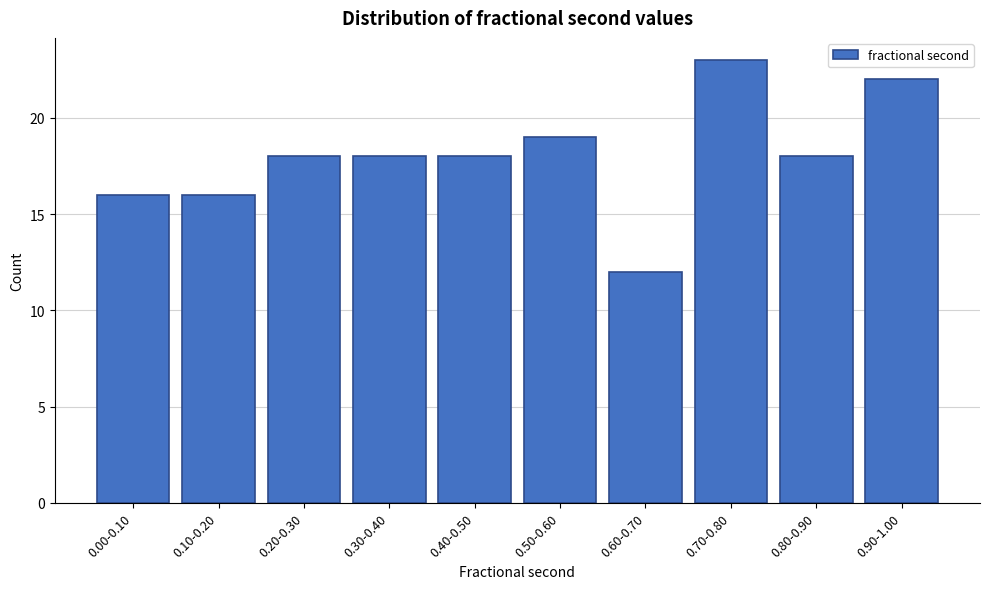

Reading left to right, what are all the values shown in this chart?

16	16	18	18	18	19	12	23	18	22